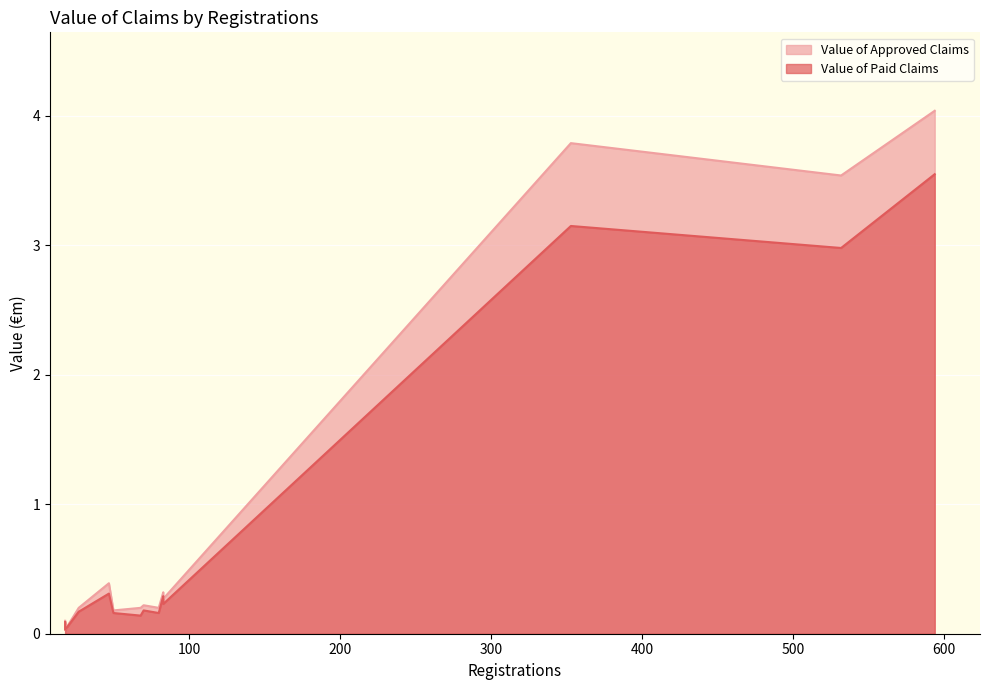

True or false: Value of Paid Claims has a value of 0.1 at 18.

True